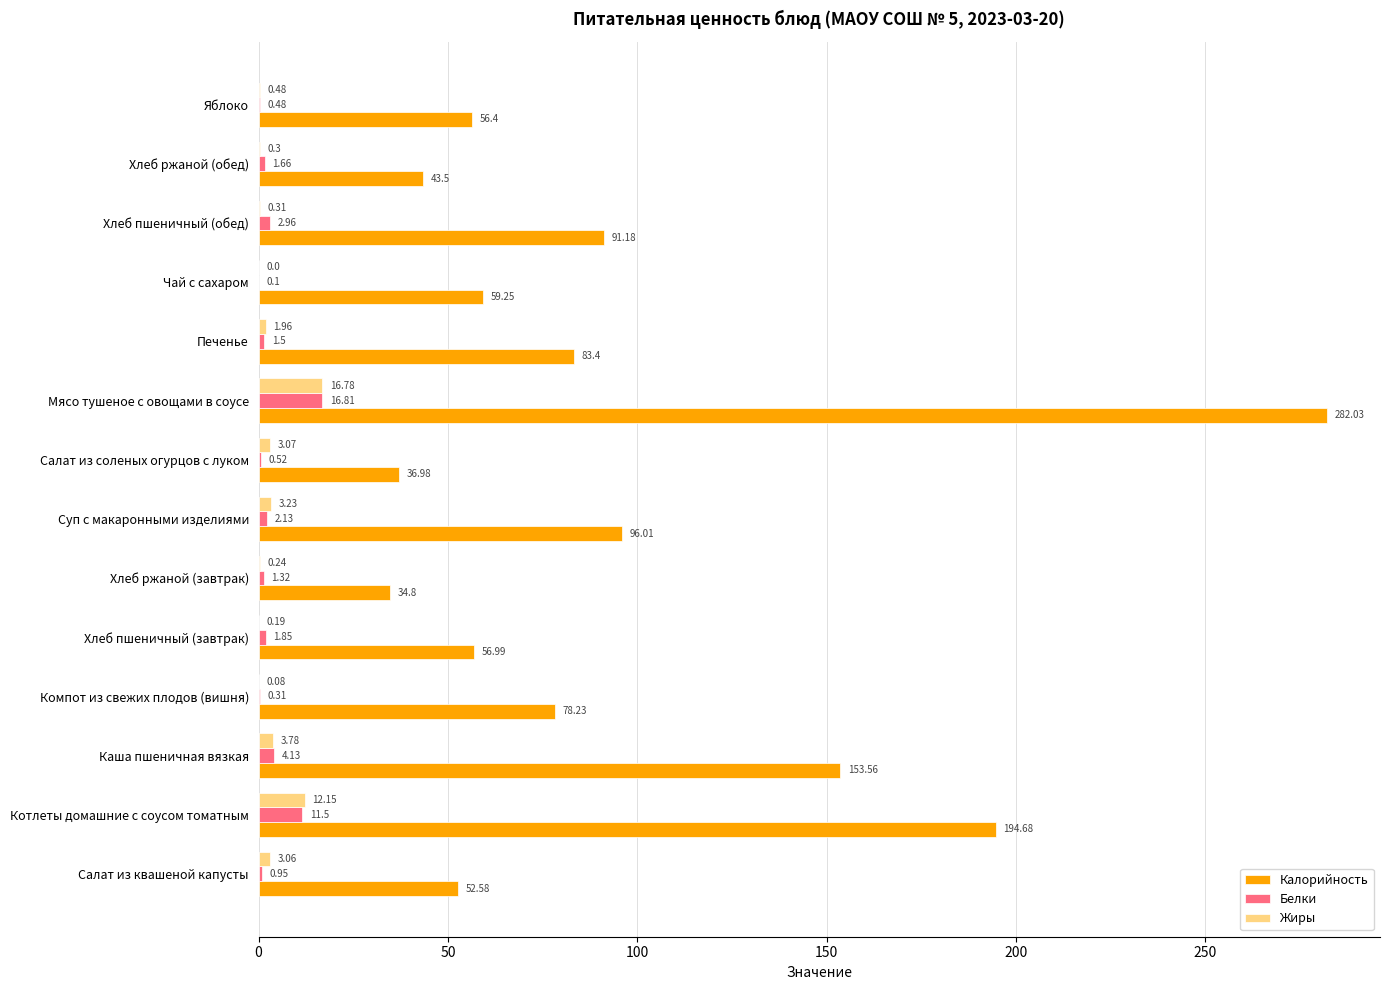

Between Компот из свежих плодов (вишня) and Хлеб ржаной (завтрак), which series saw the biggest shift?

Калорийность